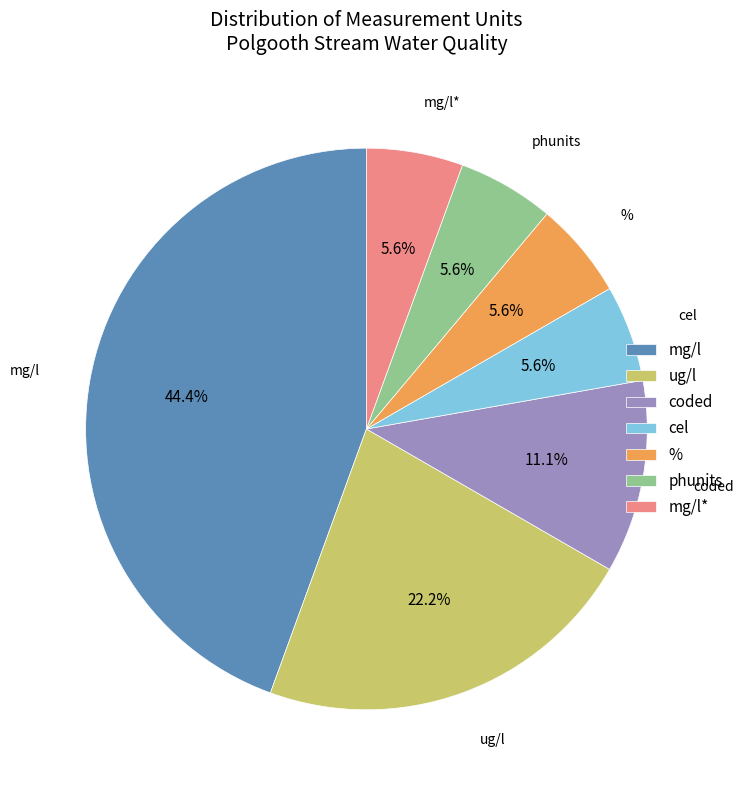

Is it true that mg/l is 44% of the pie?

True